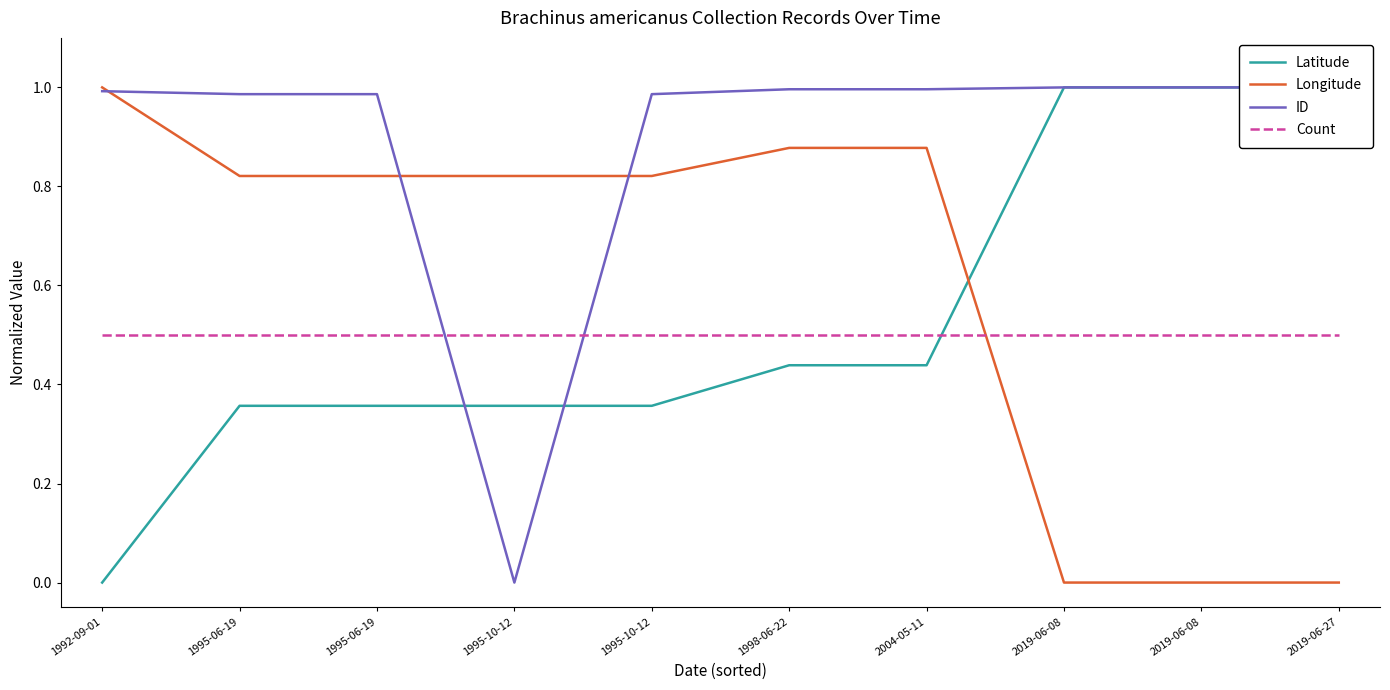

True or false: Latitude has a value of 1.0 at 2019-06-08.

True